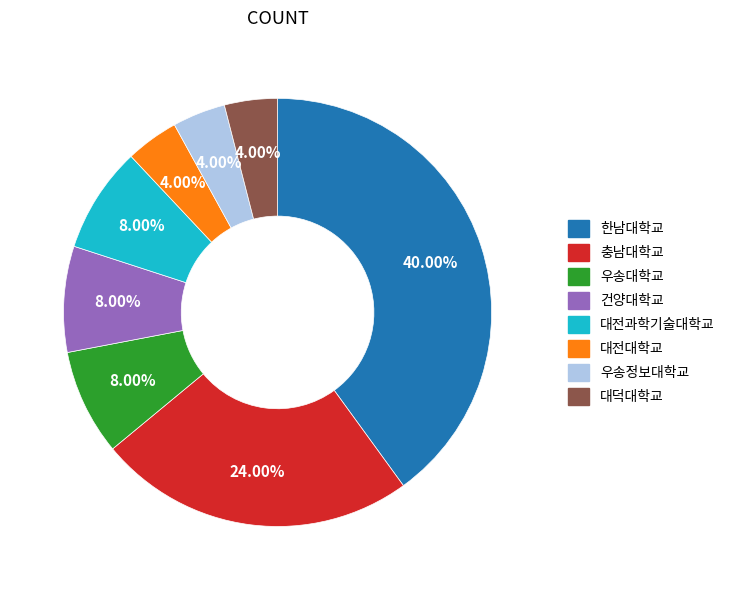

Count the number of slices in the pie.

8